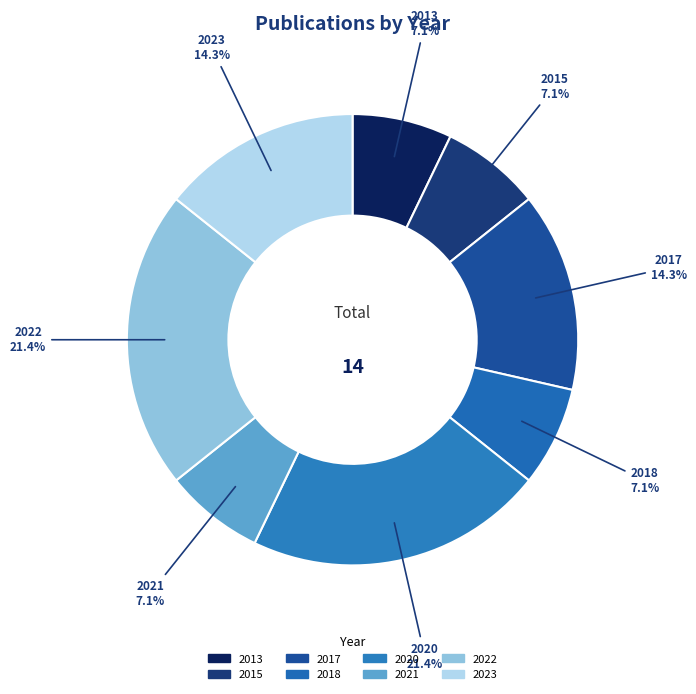

Is there a majority slice in this chart?

No